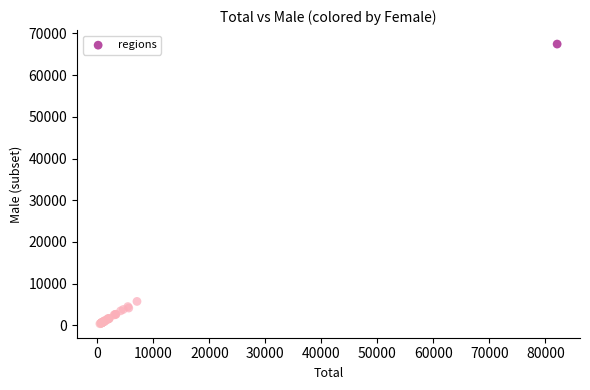

What Y value in the scatter plot is closest to 33922?

5760